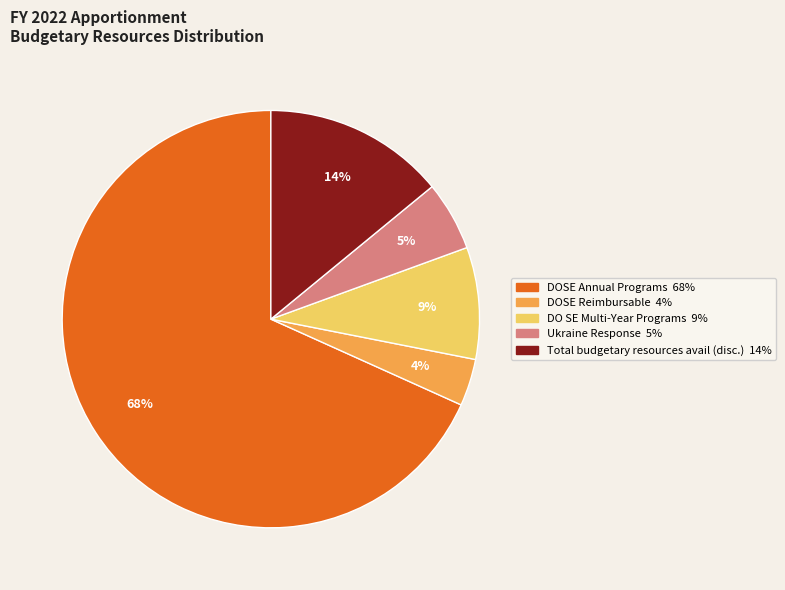

Combined, do Total budgetary resources avail (disc.) and DOSE Annual Programs account for over 50%?

Yes